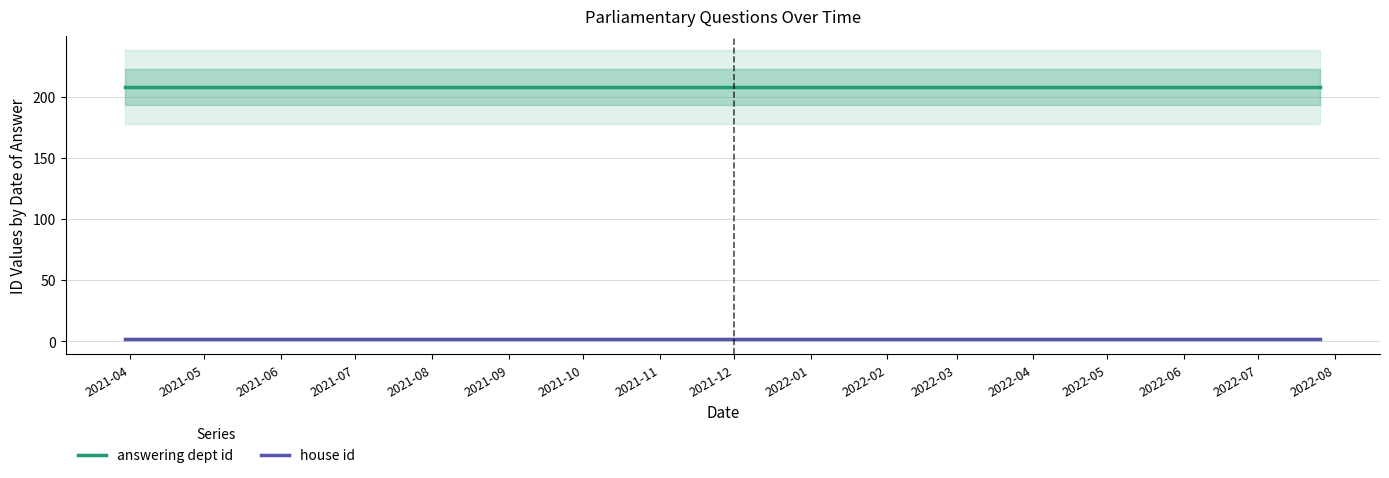

Between 2021-08 and 2021-10, which series saw the biggest shift?

answering dept id